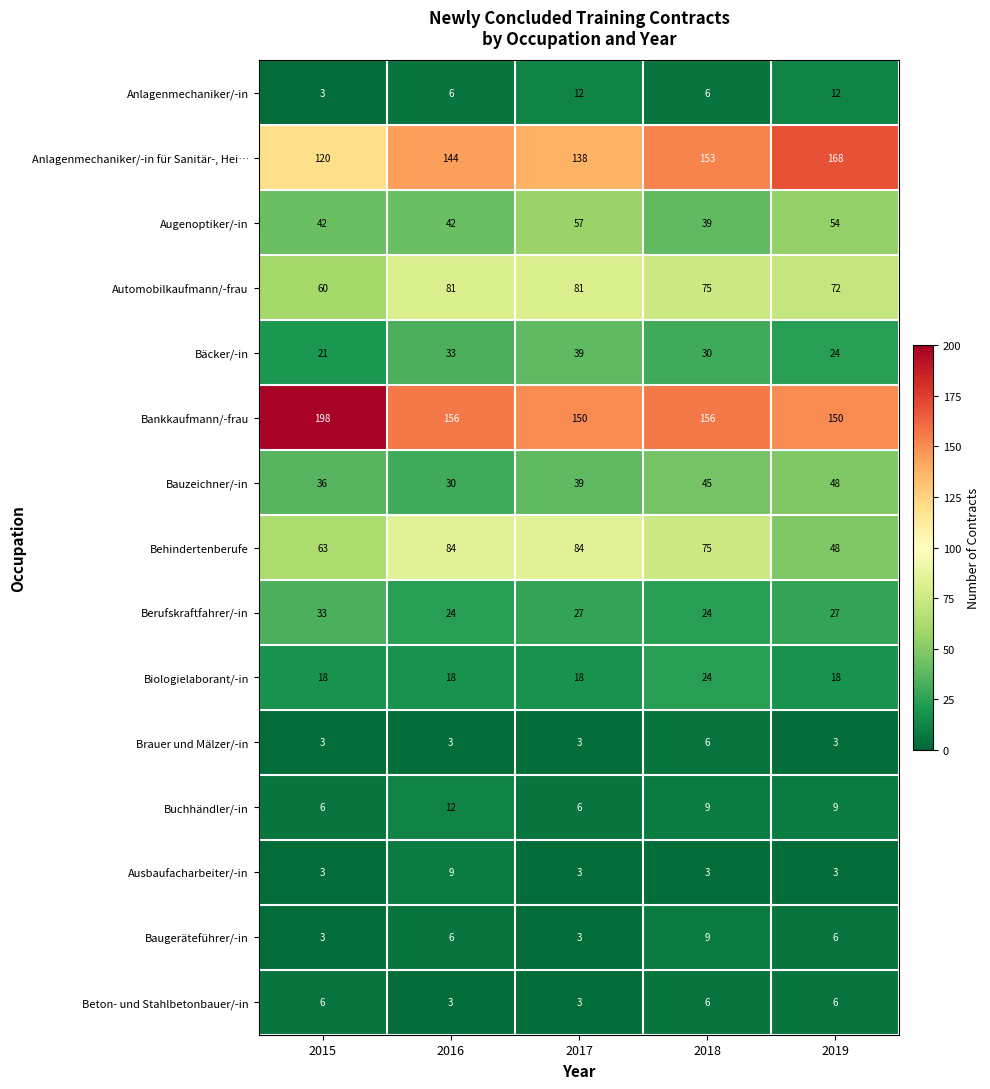

How many categories are shown in the chart?

5